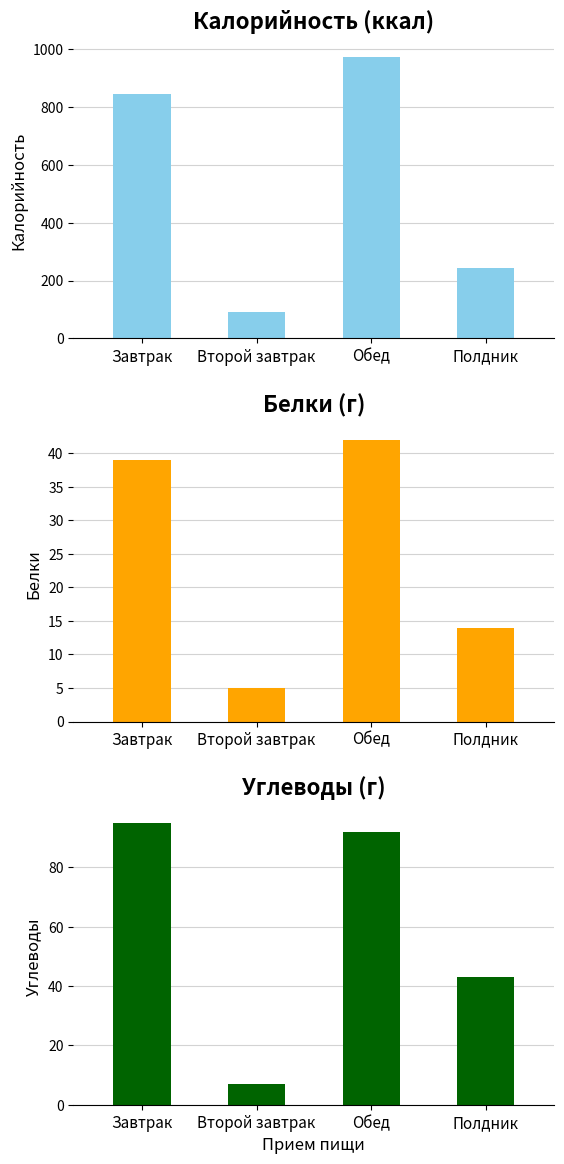

At which label is Калорийность closest to 533?

Полдник